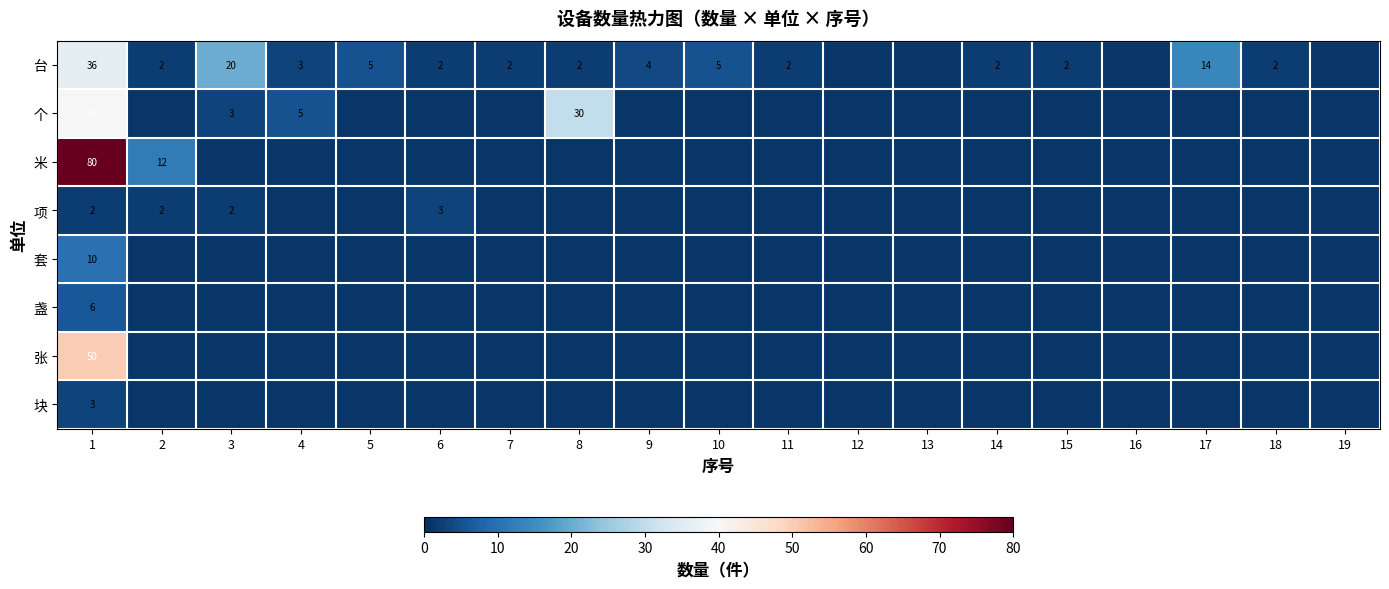

Is it true that 台 equals 36 at 1?

True